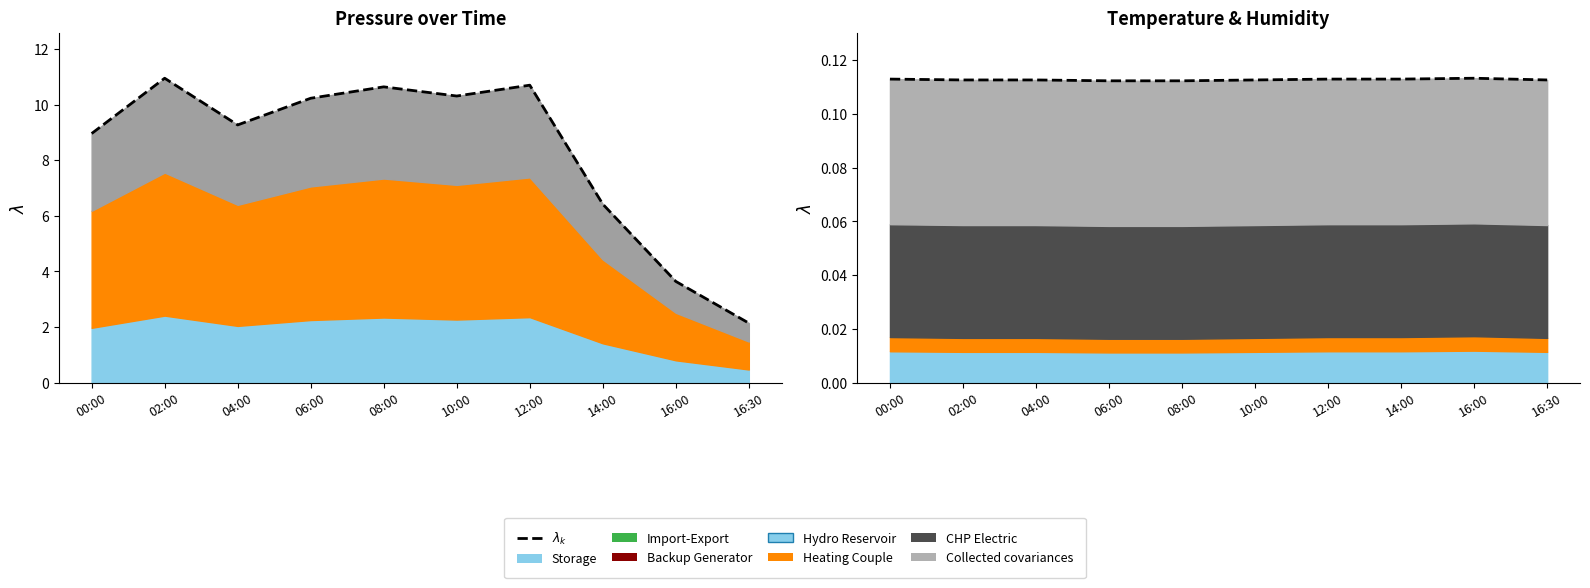

What is the sum of the values at 10:00 and 12:00?

0.2